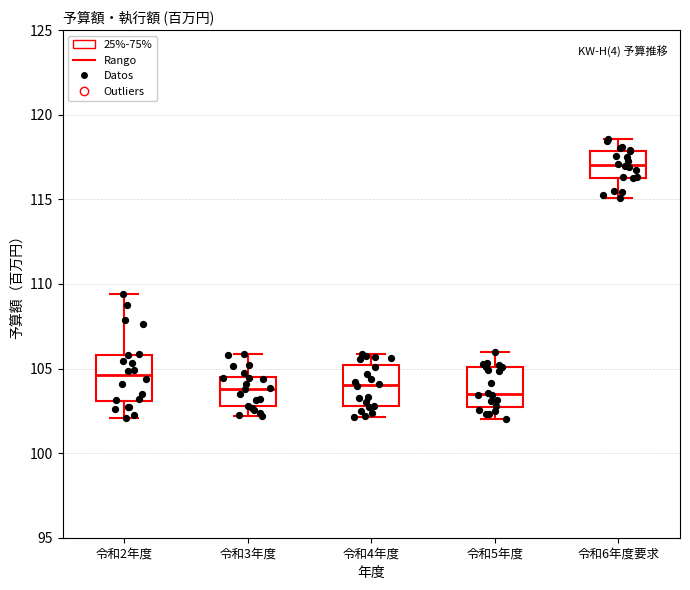

Reading left to right, read every box against the y-axis: the position of its median line, the range the box covers, and the ends of its whiskers. The values are not printed on the chart, so give them approximately, as read against the axis.

令和2年度: median 104.5, box 103.0 to 106.0, whiskers 102.0 to 109.5
令和3年度: median 104.0, box 103.0 to 104.5, whiskers 102.0 to 106.0
令和4年度: median 104.0, box 103.0 to 105.0, whiskers 102.0 to 106.0
令和5年度: median 103.5, box 102.5 to 105.0, whiskers 102.0 to 106.0
令和6年度要求: median 117.0, box 116.5 to 118.0, whiskers 115.0 to 118.5